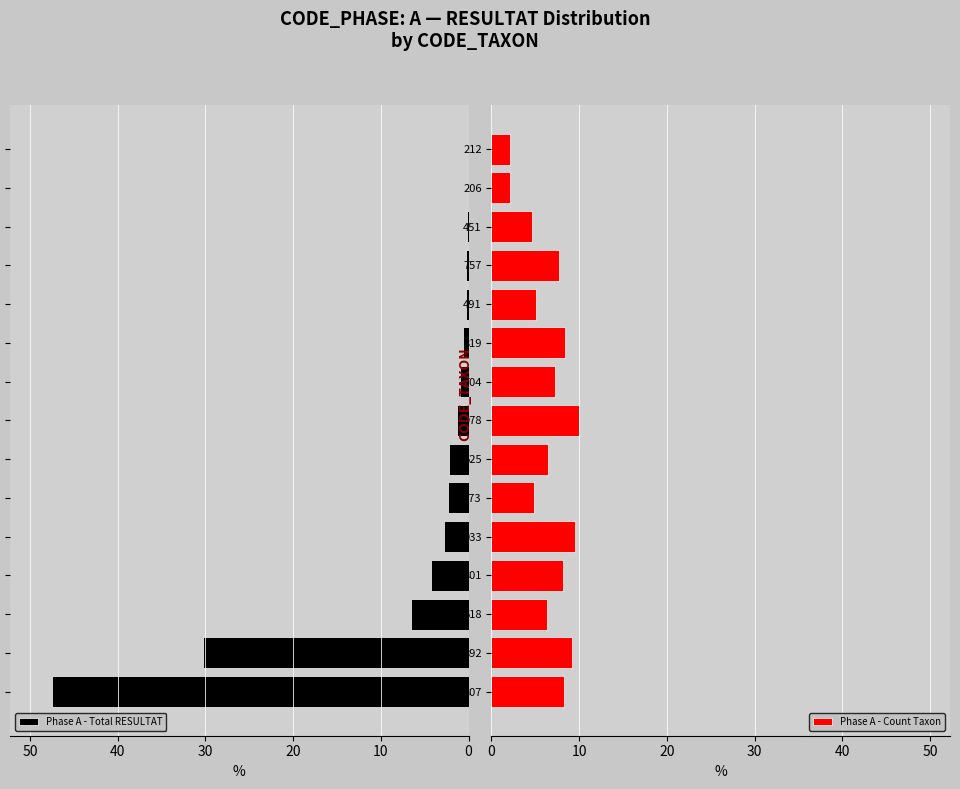

How many categories are shown in the chart?

15